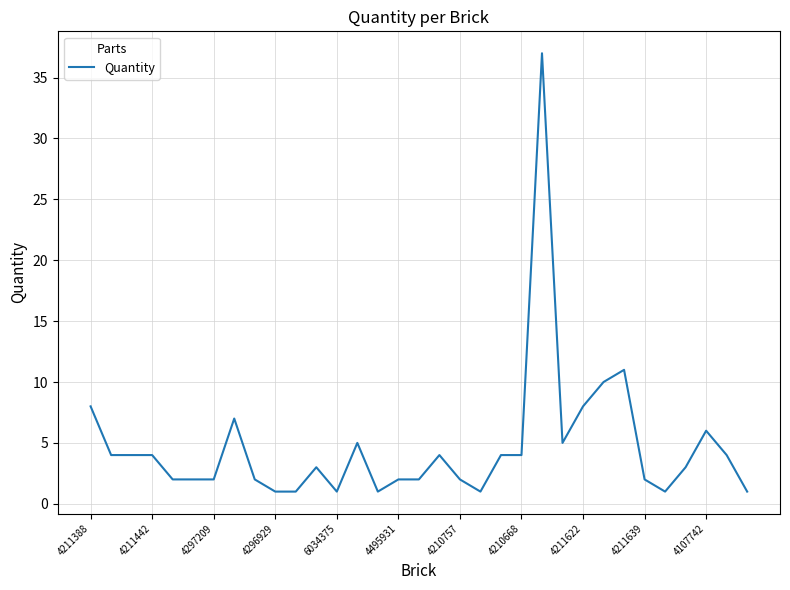

What is the greatest value displayed?

37